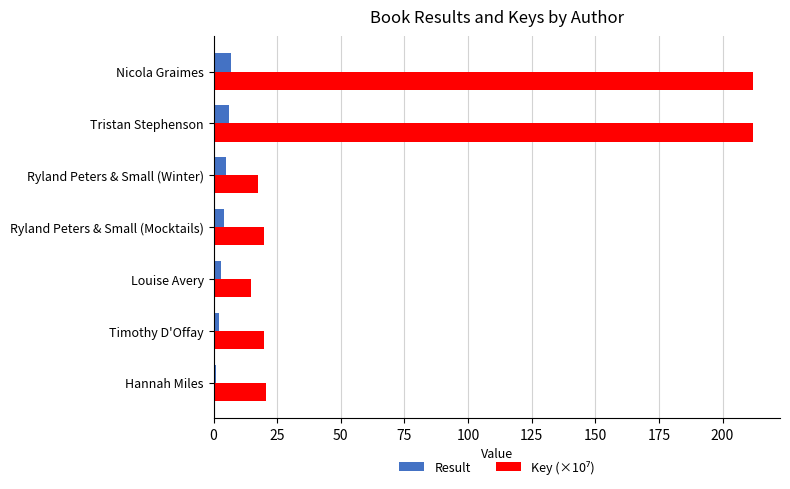

What is the difference between the second highest and minimum values in the Result series?

5.0